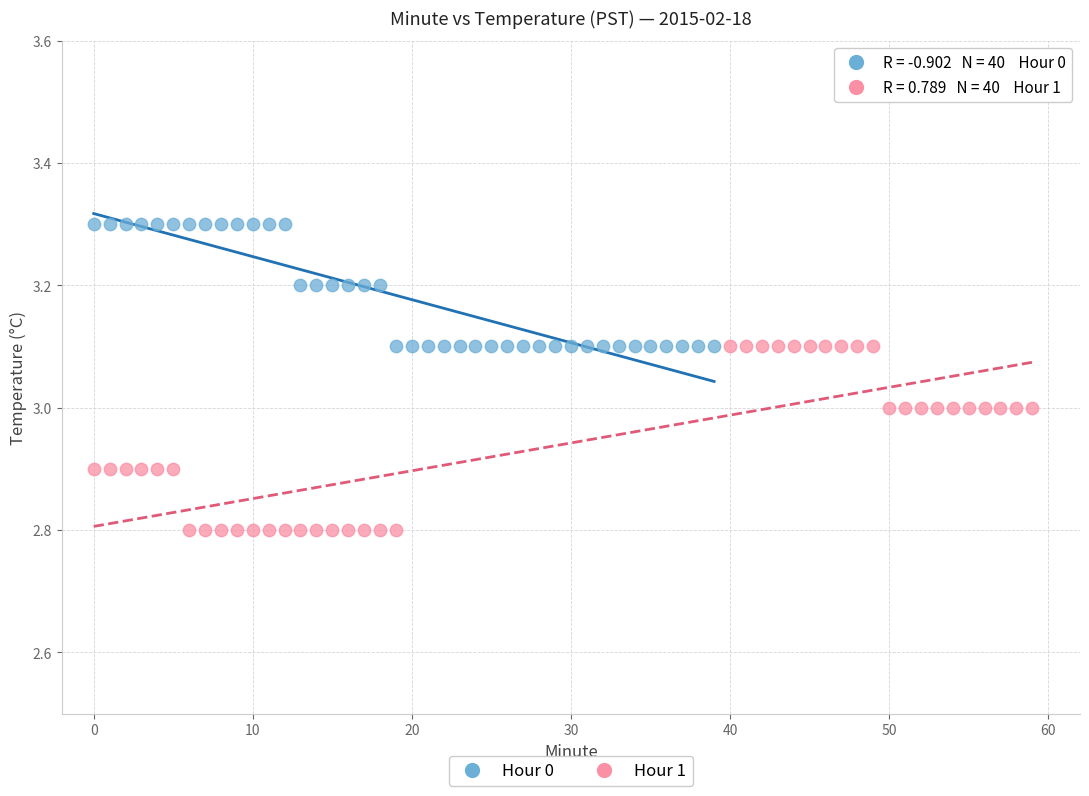

Which series has the largest Y range (max minus min)?

Hour 1